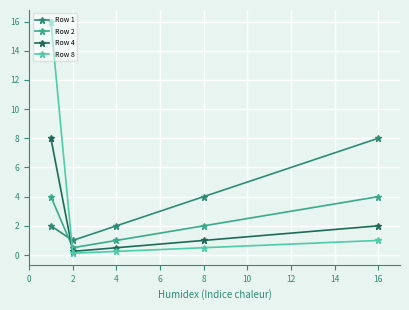

Which series has the largest range (max minus min)?

Row 8